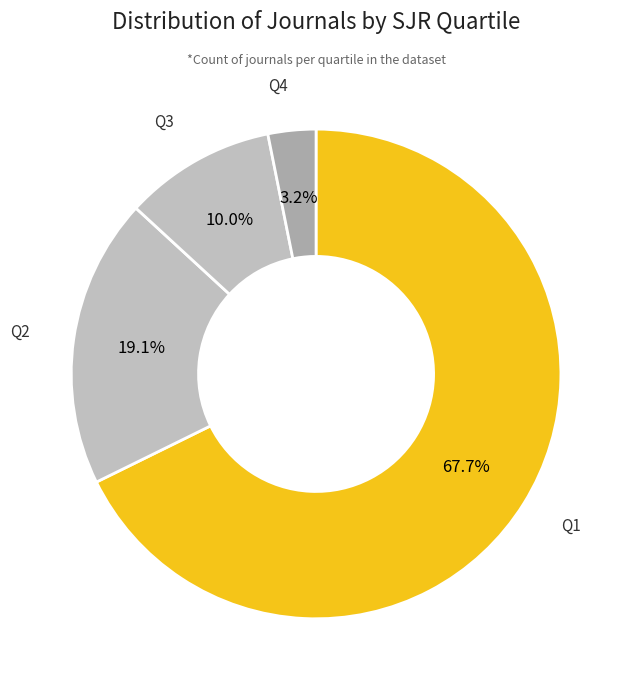

Between Q2 and Q1, which is larger?

Q1